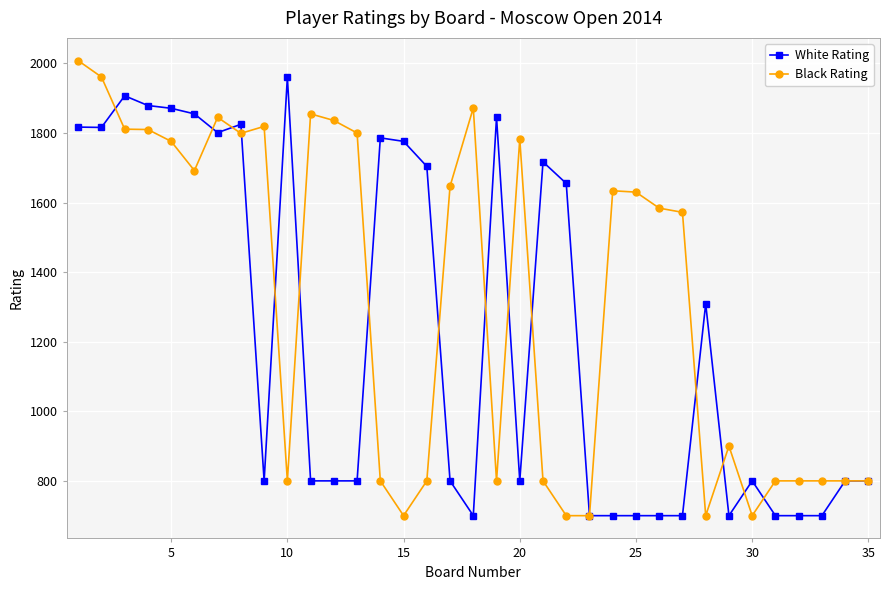

Does the chart have visible grid lines?

Yes